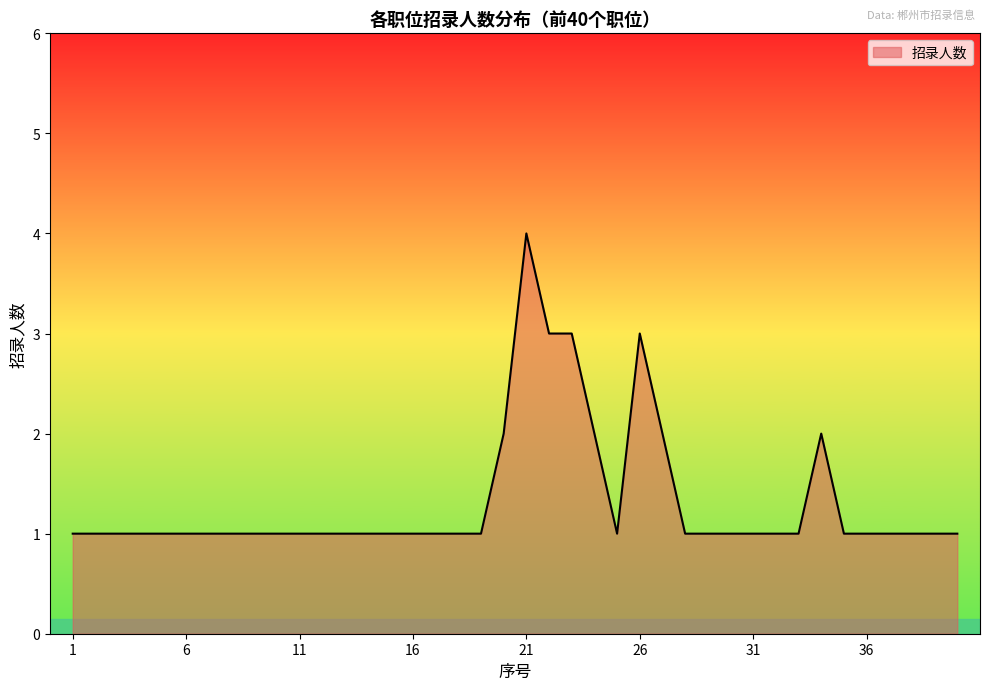

What is the difference between the maximum and minimum values?

3